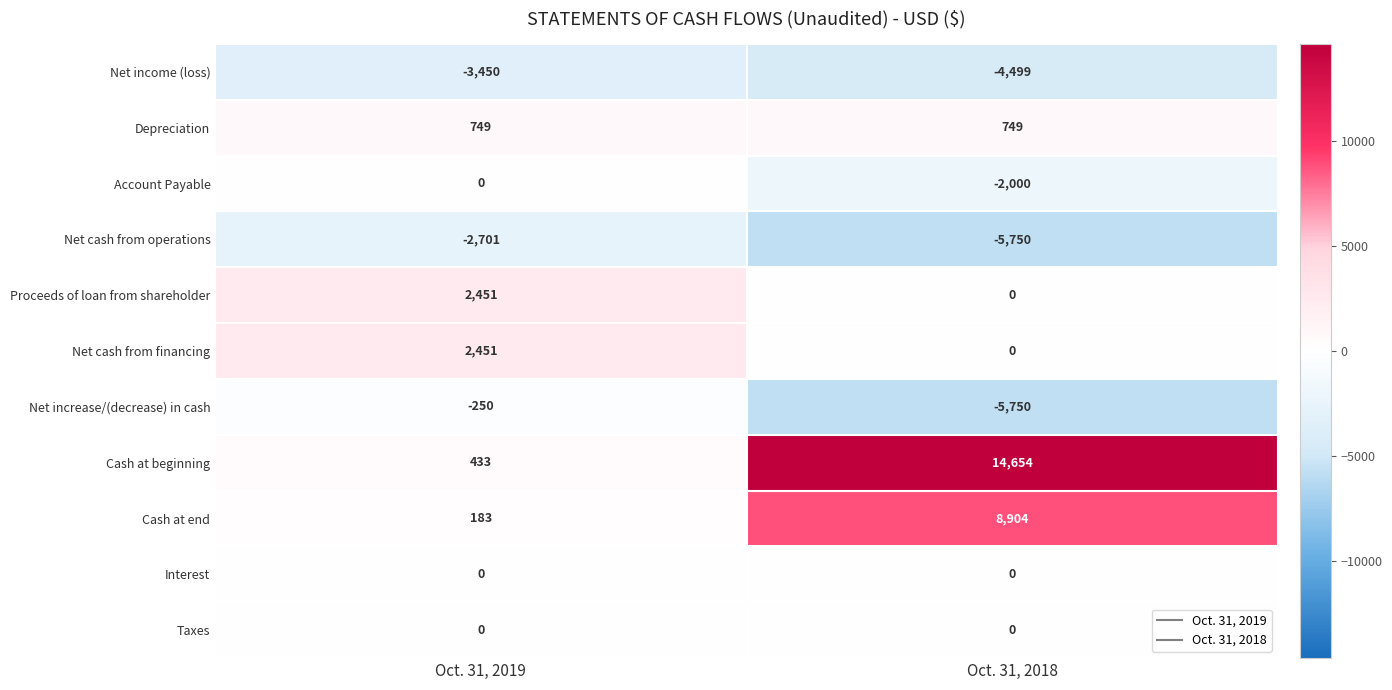

At which label is Proceeds of loan from shareholder closest to 1225?

Oct. 31, 2018